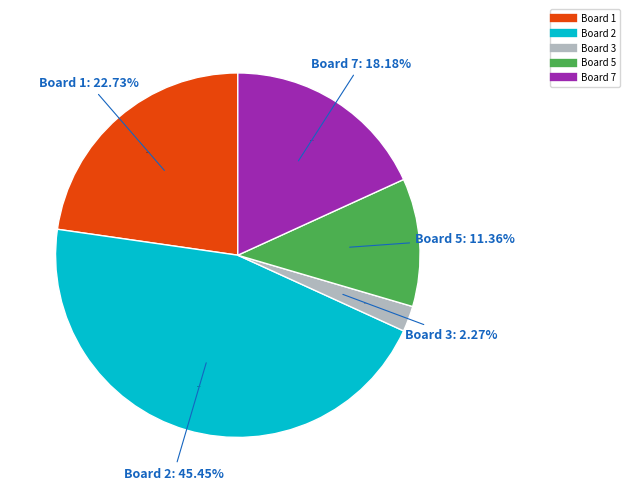

Between Board 2 and Board 1, which is larger?

Board 2